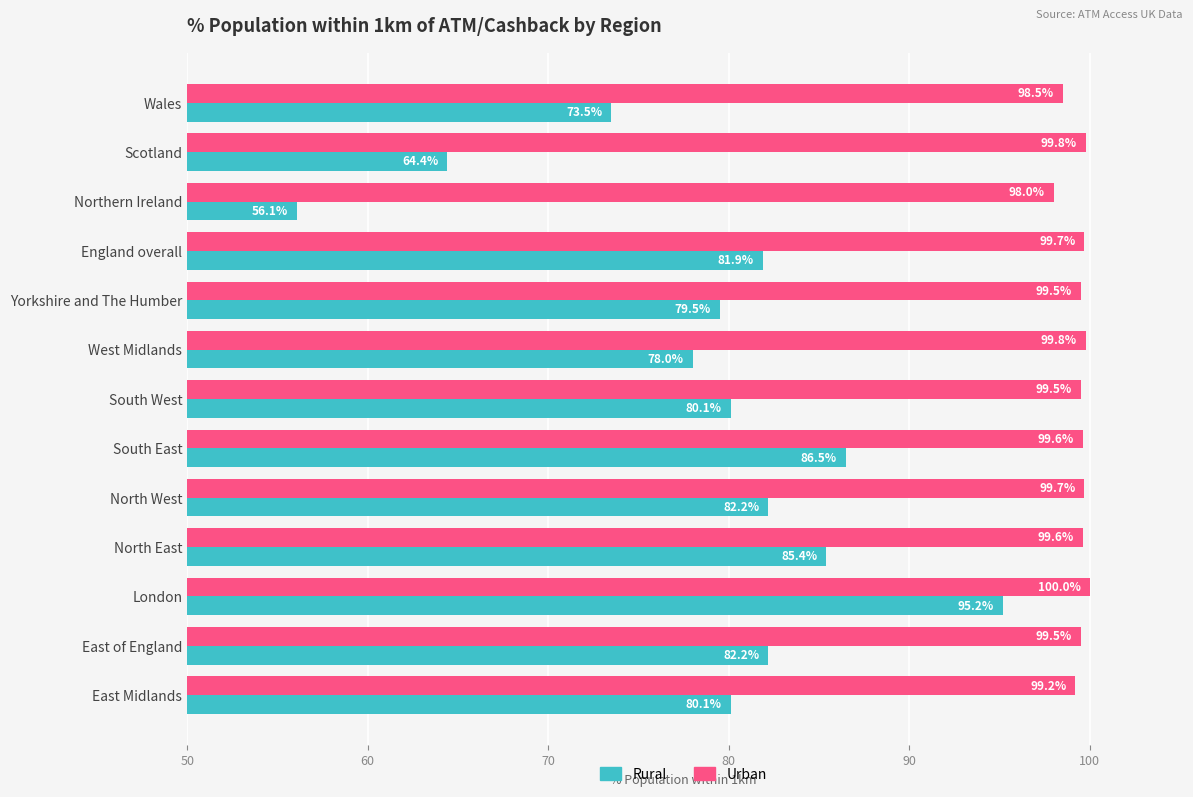

How many data points does each series have?

13